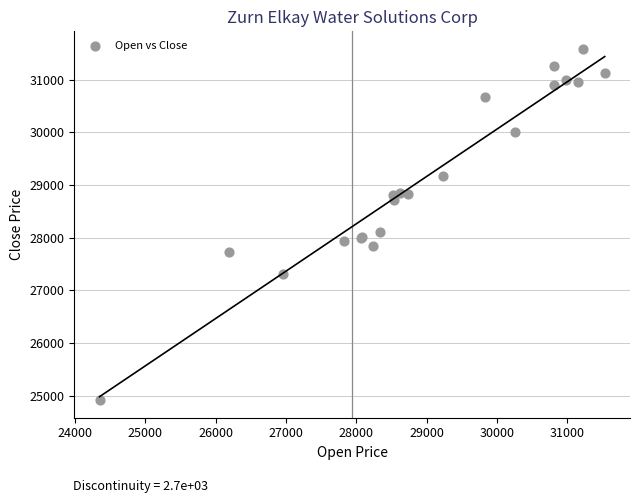

What Y value in the scatter plot is closest to 28252?

28117